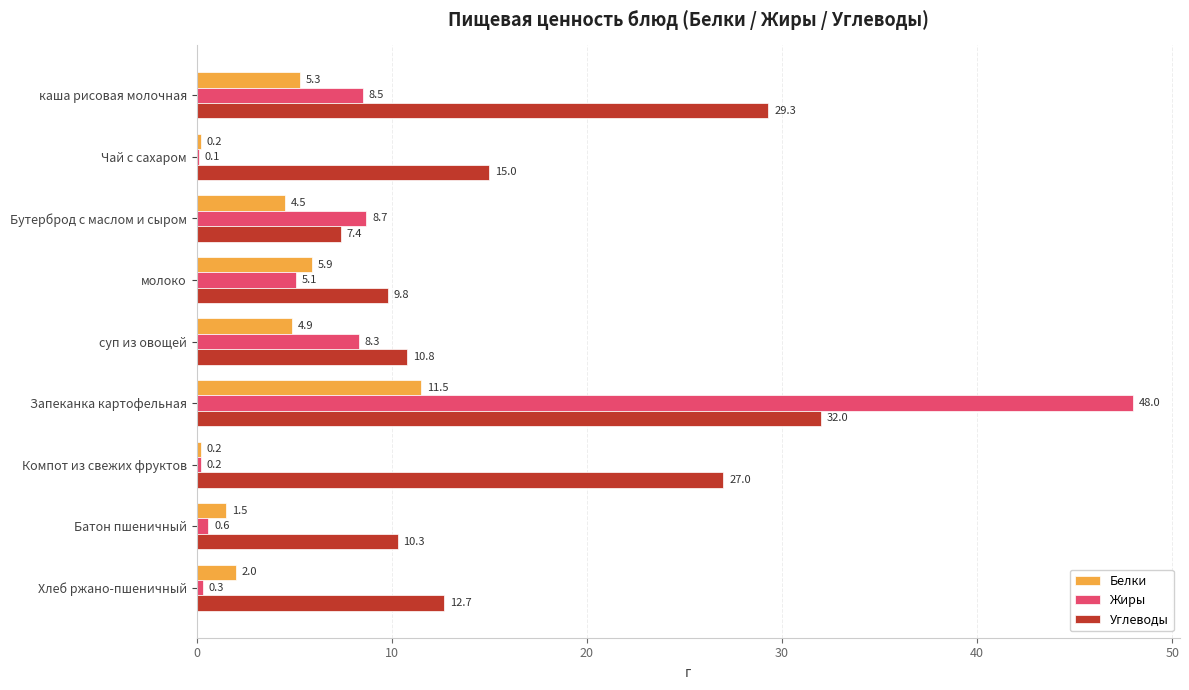

Is it true that Углеводы equals 39.1 at каша рисовая молочная?

False